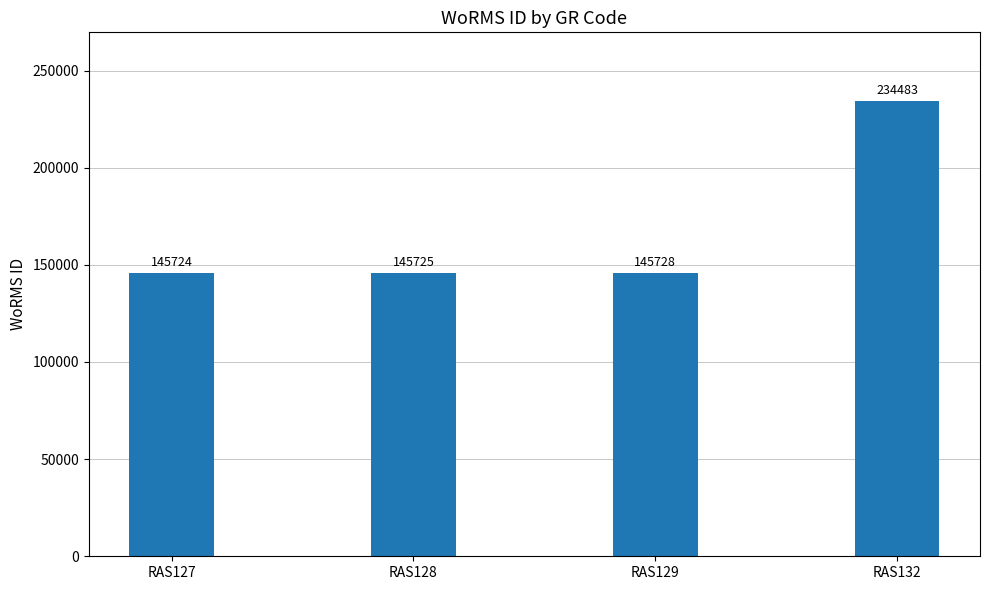

What is the sum of all values?

671660